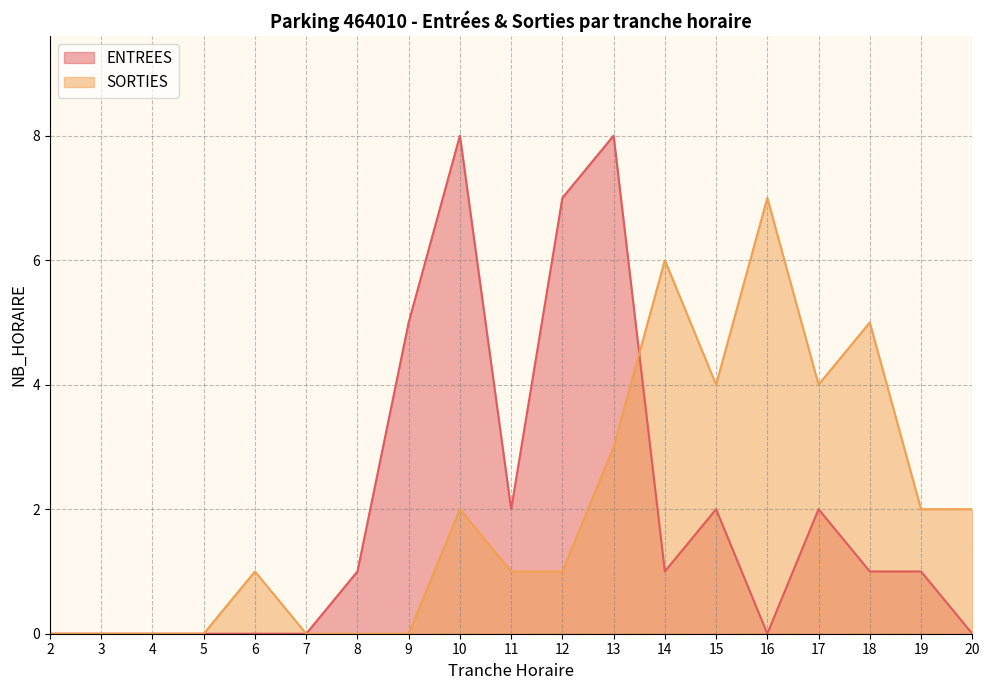

What are all the series names shown in the legend?

ENTREES, SORTIES